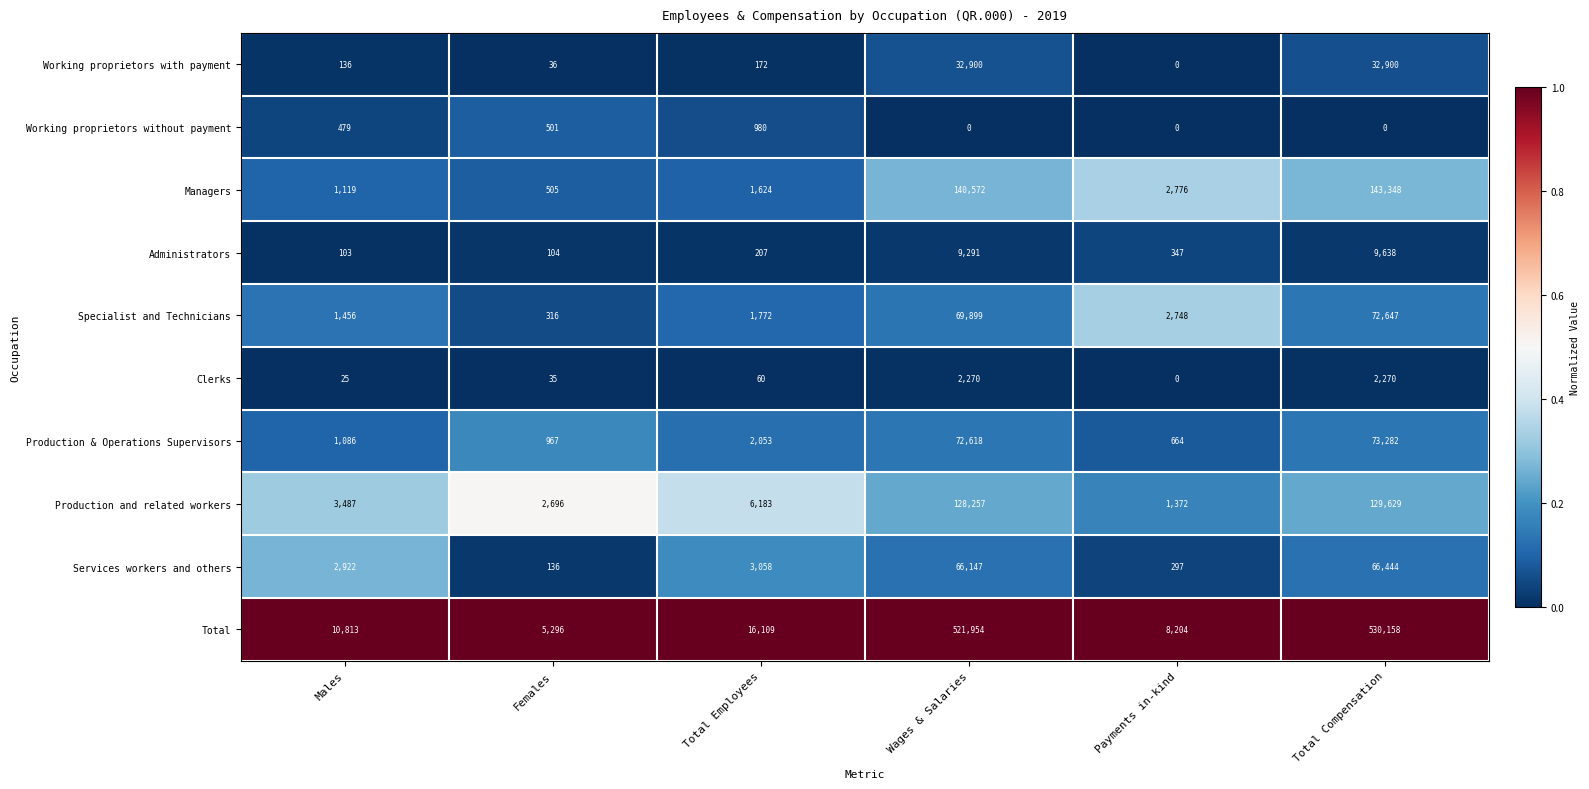

What is the approximate value of Clerks at Wages & Salaries, to the nearest 10?

2270